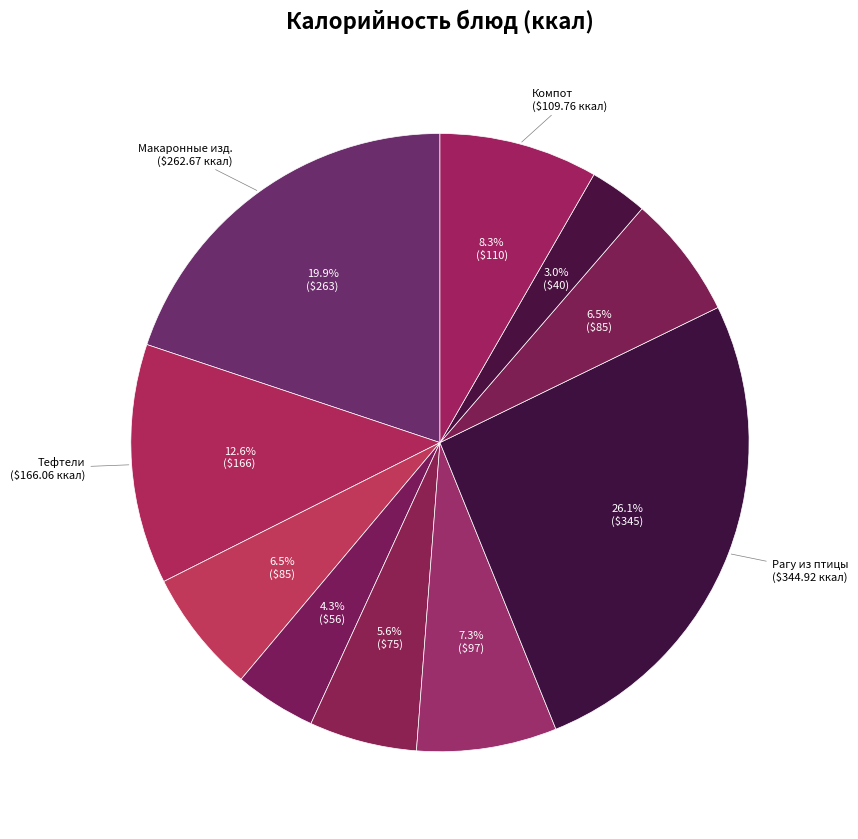

How many slices are in this pie chart?

10